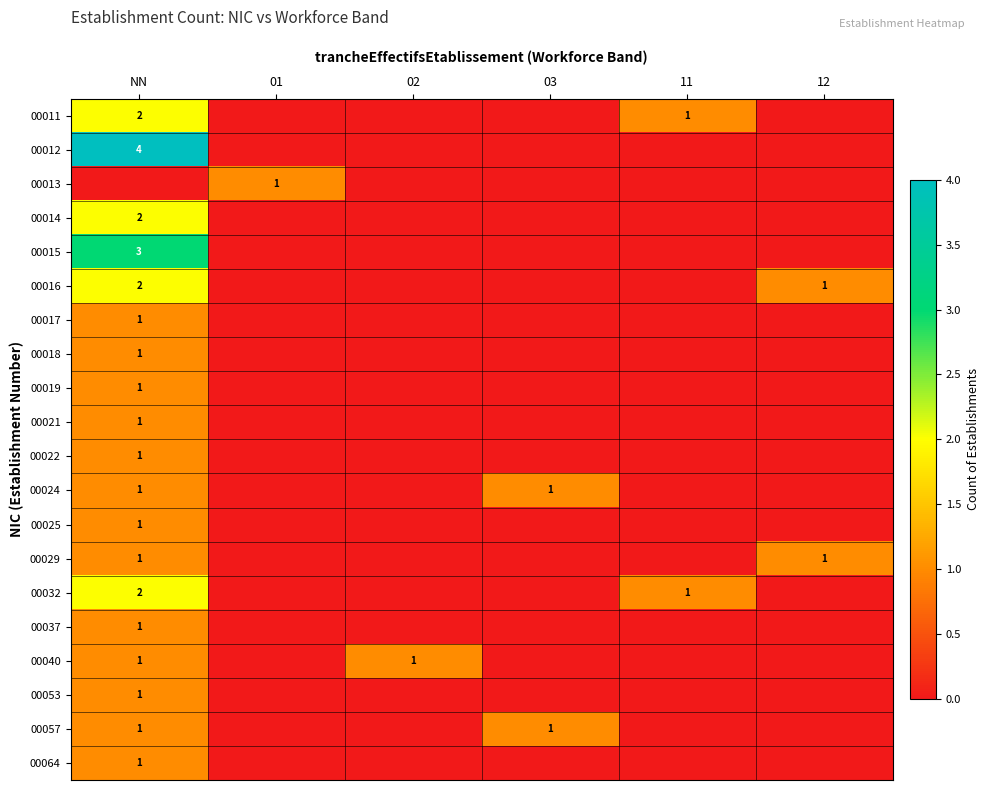

Which has a higher value, 11 or 12?

11